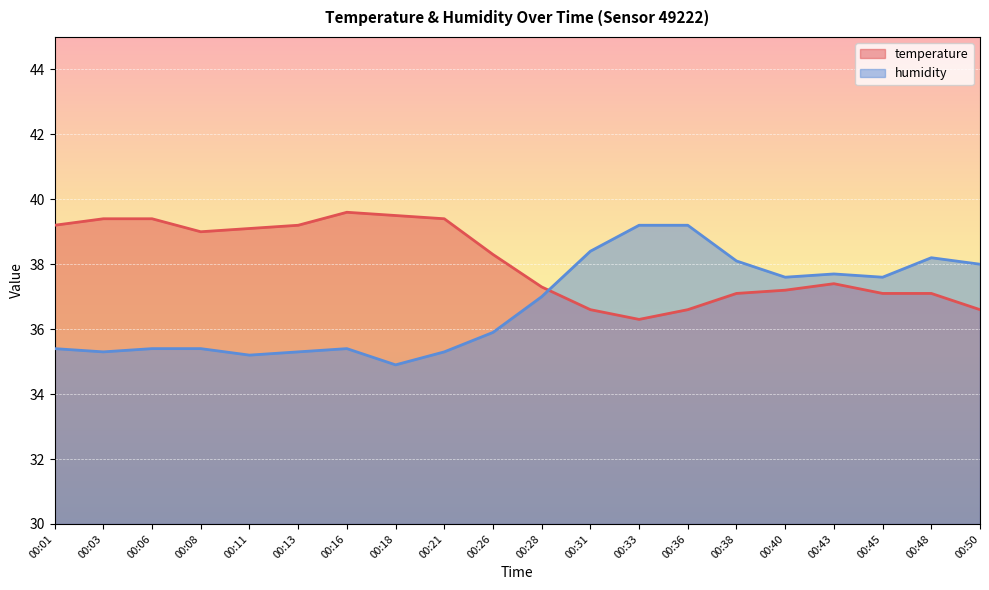

Where is the first local maximum for humidity?

00:16